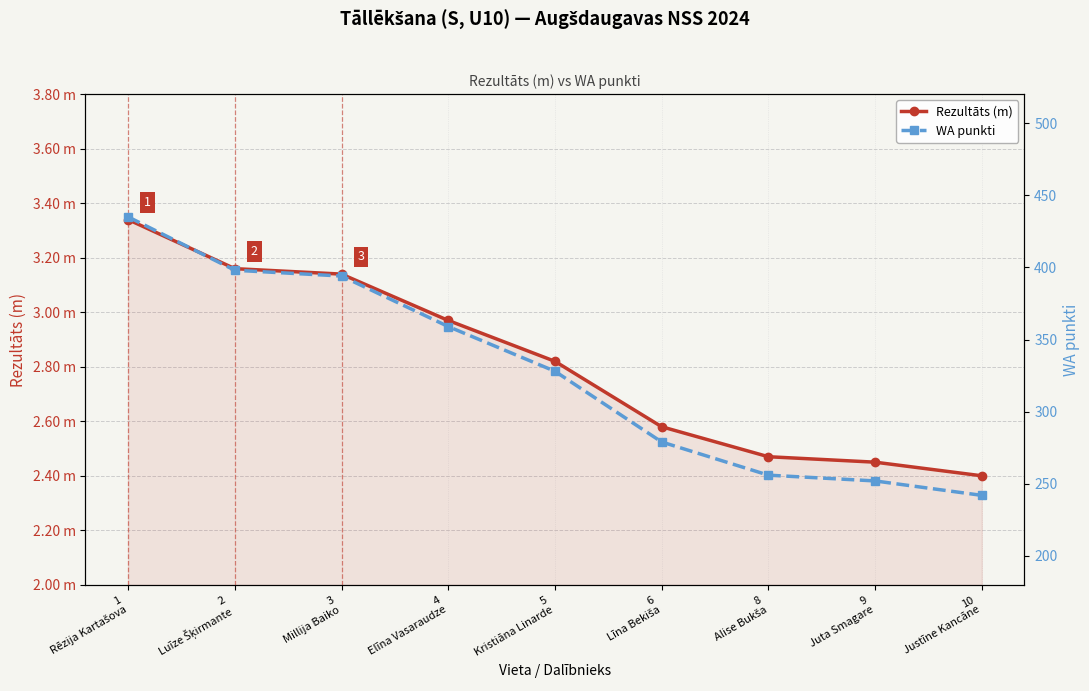

At which label does WA punkti first exceed 328?

1
Rēzija Kartašova